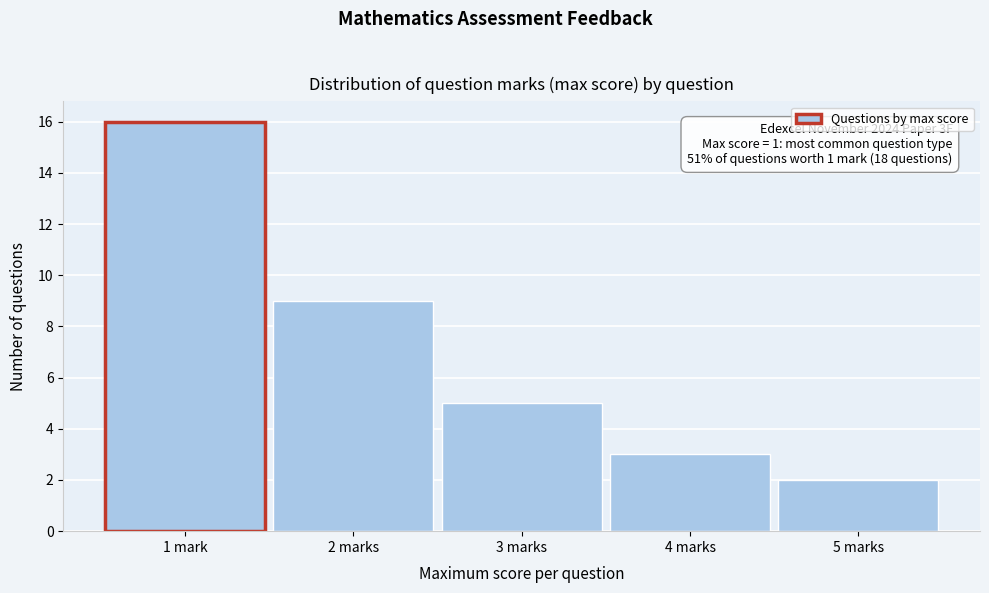

Reading left to right, transcribe all the data shown in this chart.

1 mark=16	2 marks=9	3 marks=5	4 marks=3	5 marks=2